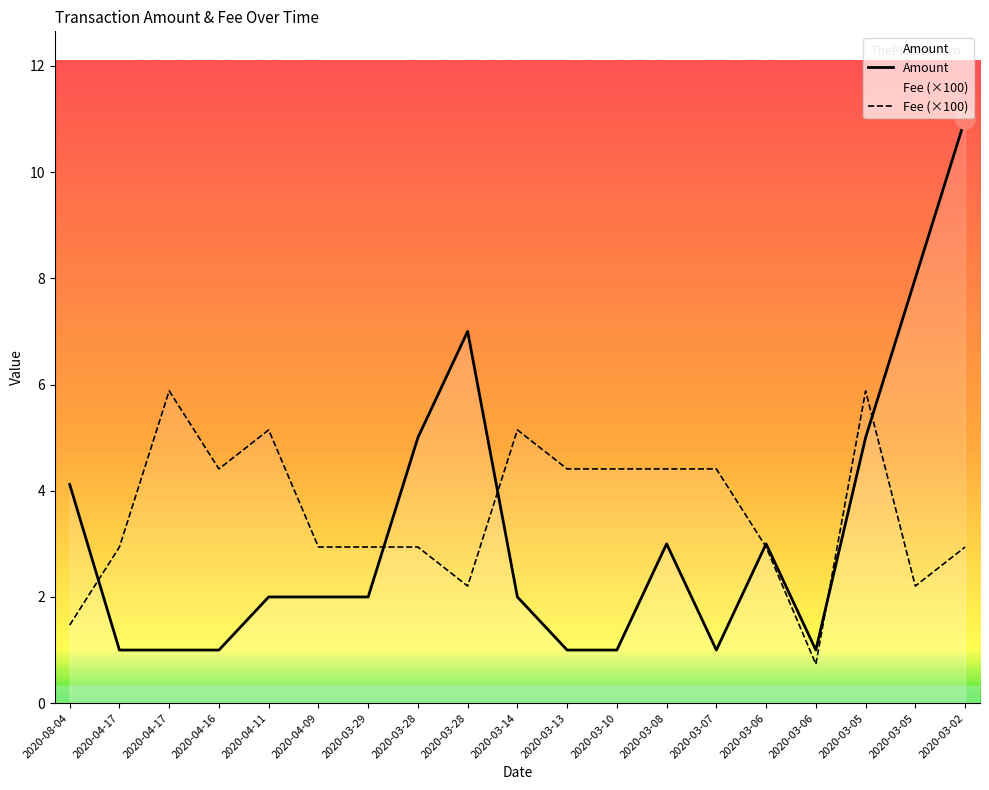

List the series in order of their peak value, lowest first.

Fee (×100), Amount